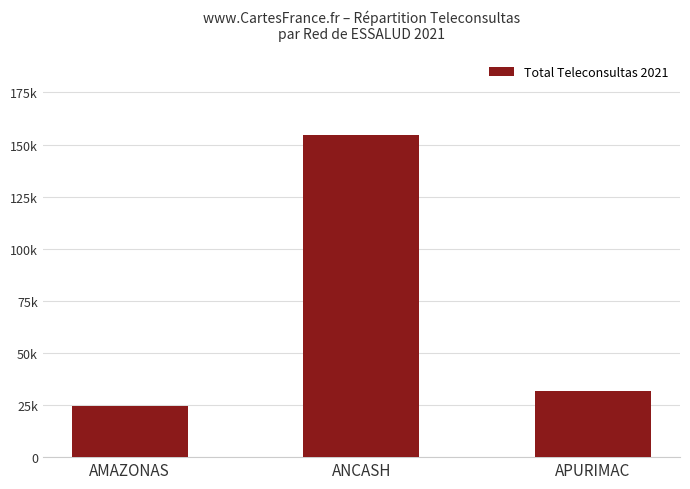

The chart shows a value of 238150 at ANCASH. True or false?

False